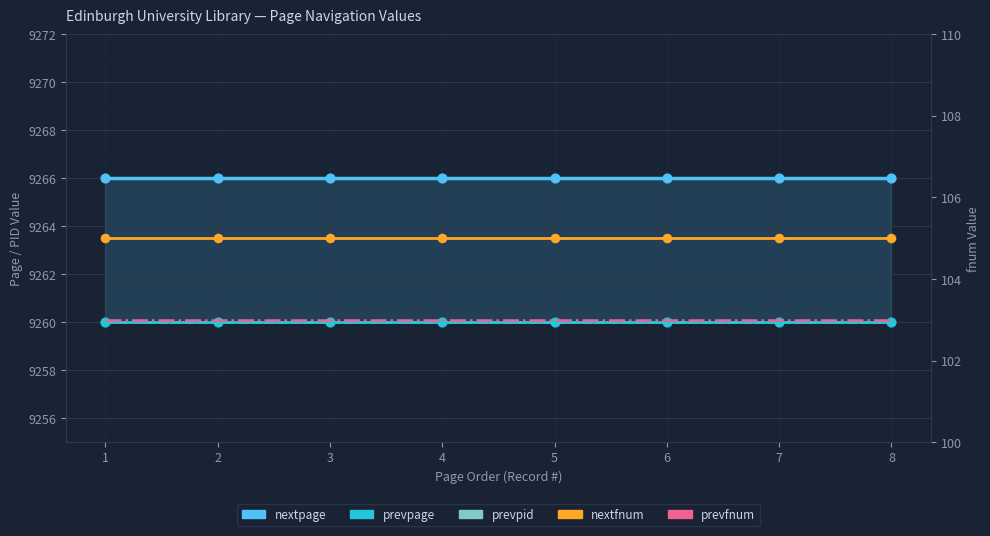

What are all the series names shown in the legend?

nextpage, prevpage, prevpid, nextfnum, prevfnum